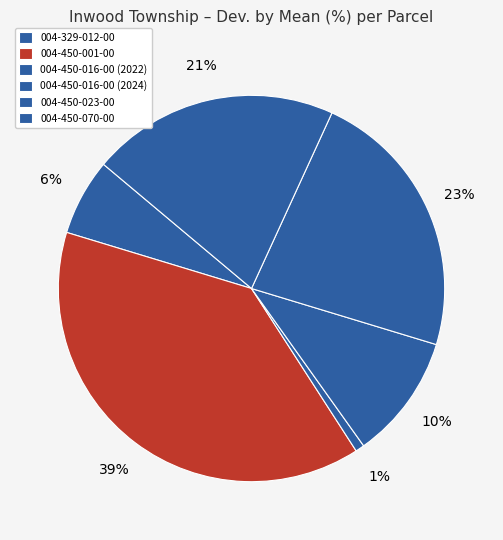

Which has a higher value, 004-450-023-00 or 004-329-012-00?

004-450-023-00